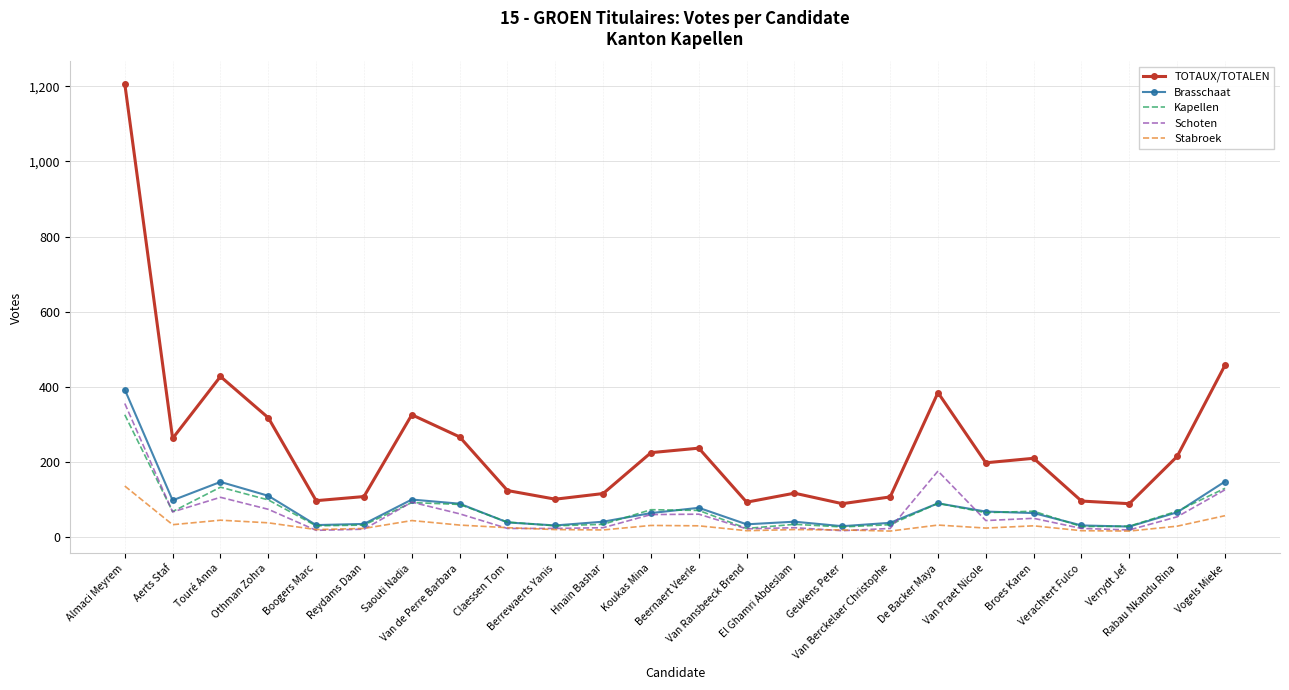

True or false: Kapellen and TOTAUX/TOTALEN intersect in this chart.

False